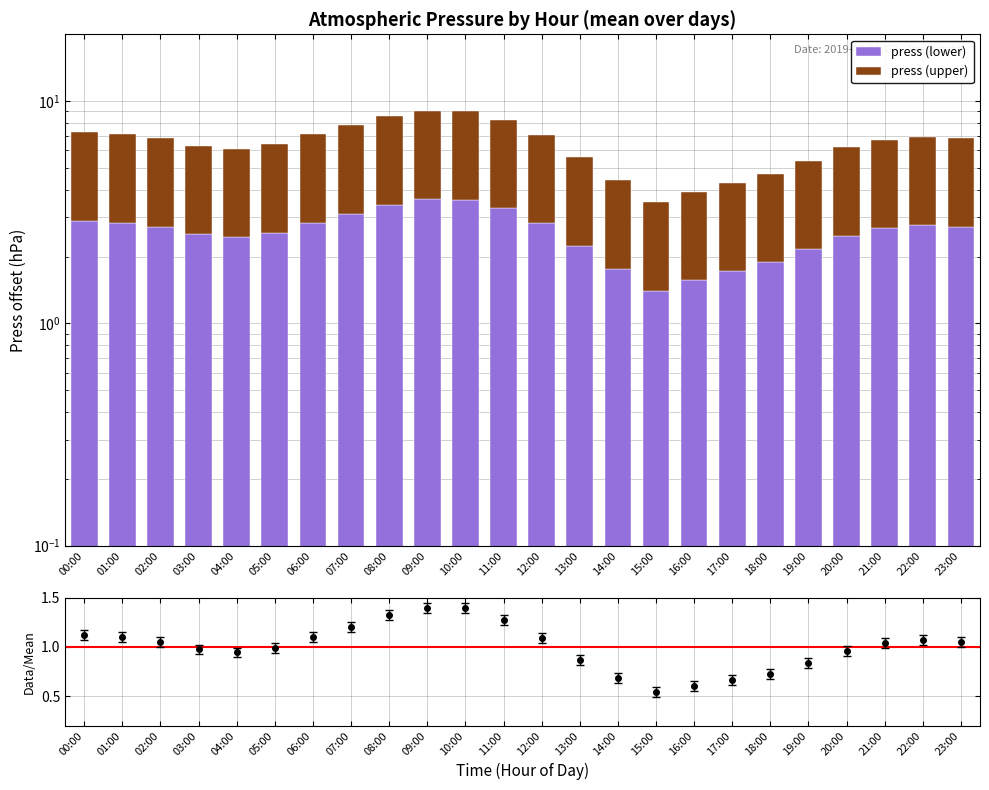

What is the average value of the press (upper) series?

3.9